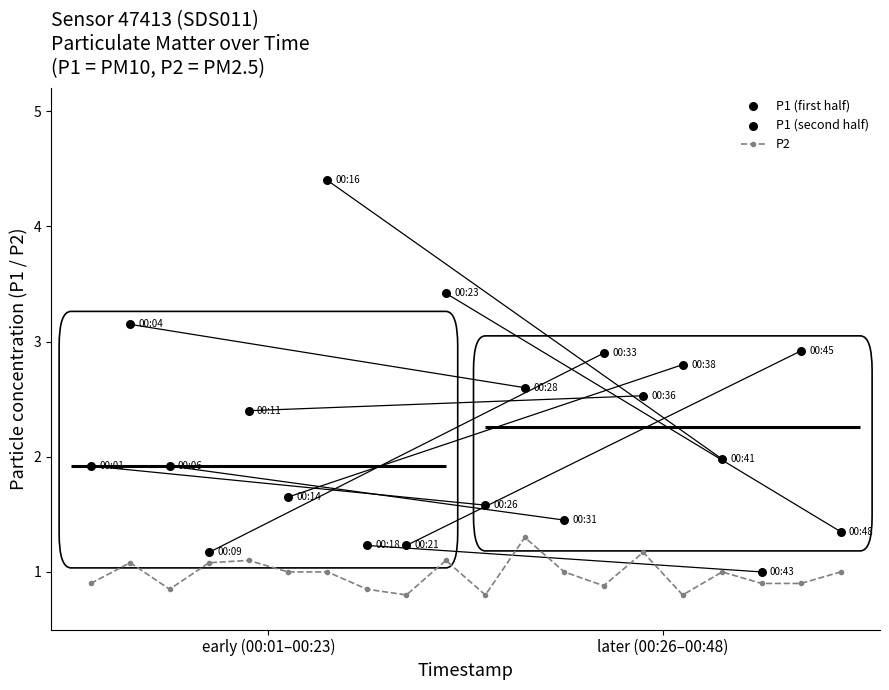

What is the value of the P2 point at the 4th from the left?

1.1